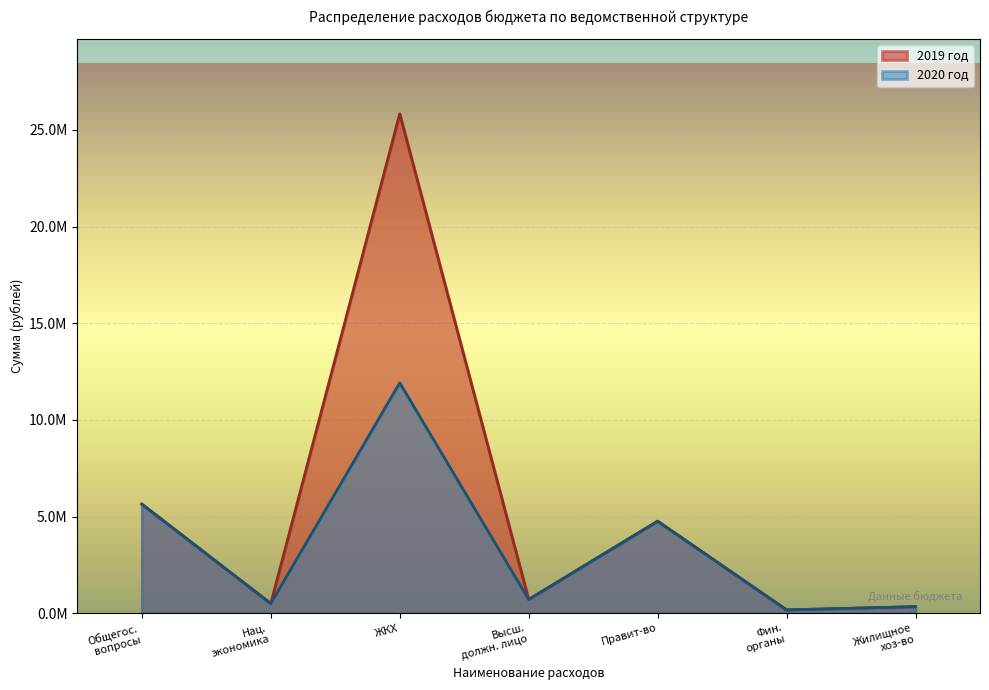

Where is the first local minimum for 2019 год?

Нац.
экономика